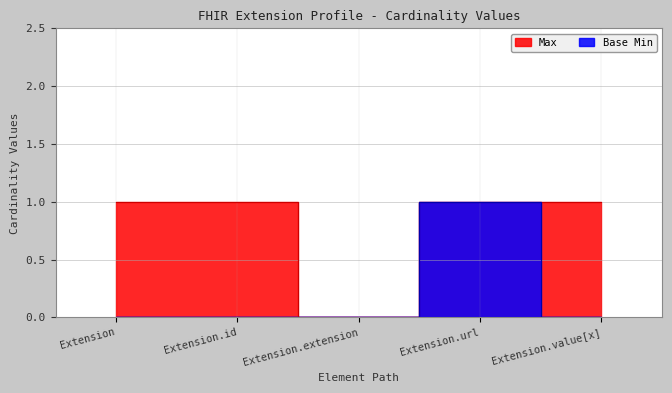

Which series has the widest spread of values?

Max